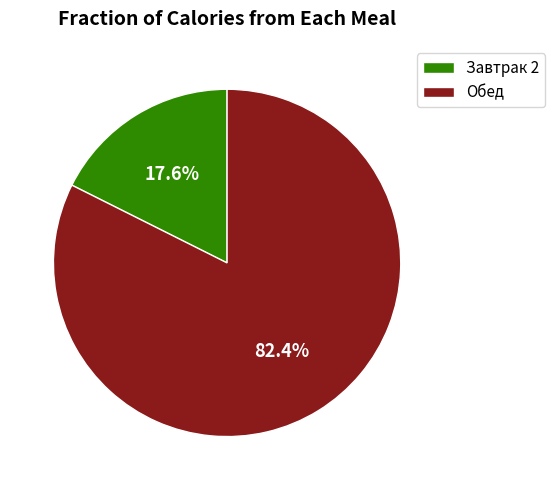

Which slice is the smallest?

Завтрак 2